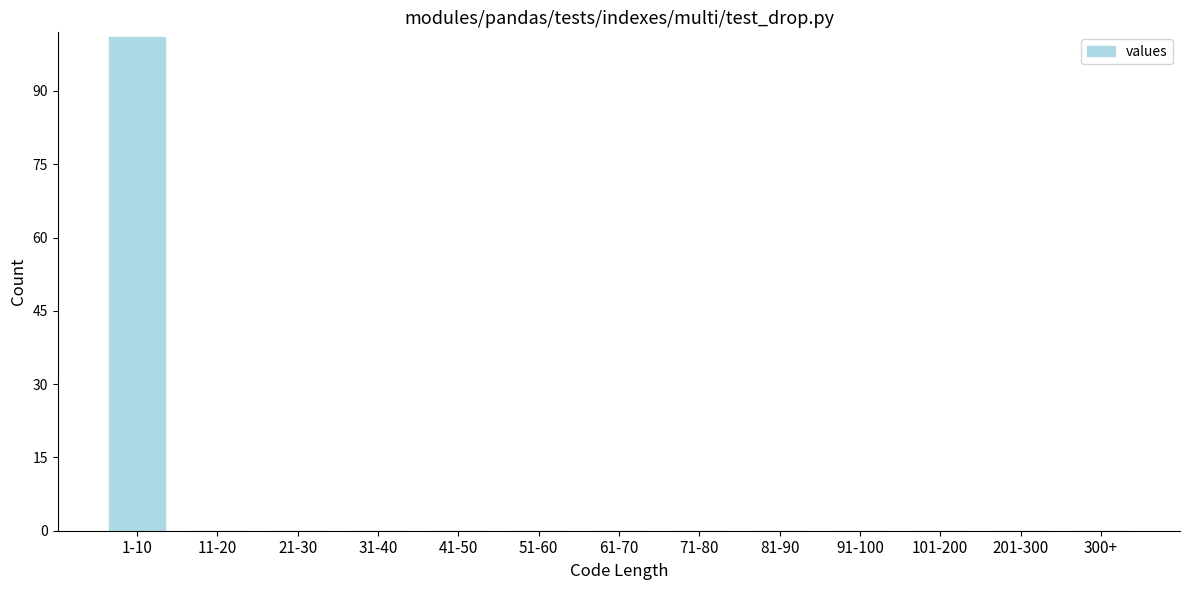

Reading right to left, what are all the values shown in this chart?

300+=0	201-300=0	101-200=0	91-100=0	81-90=0	71-80=0	61-70=0	51-60=0	41-50=0	31-40=0	21-30=0	11-20=0	1-10=101